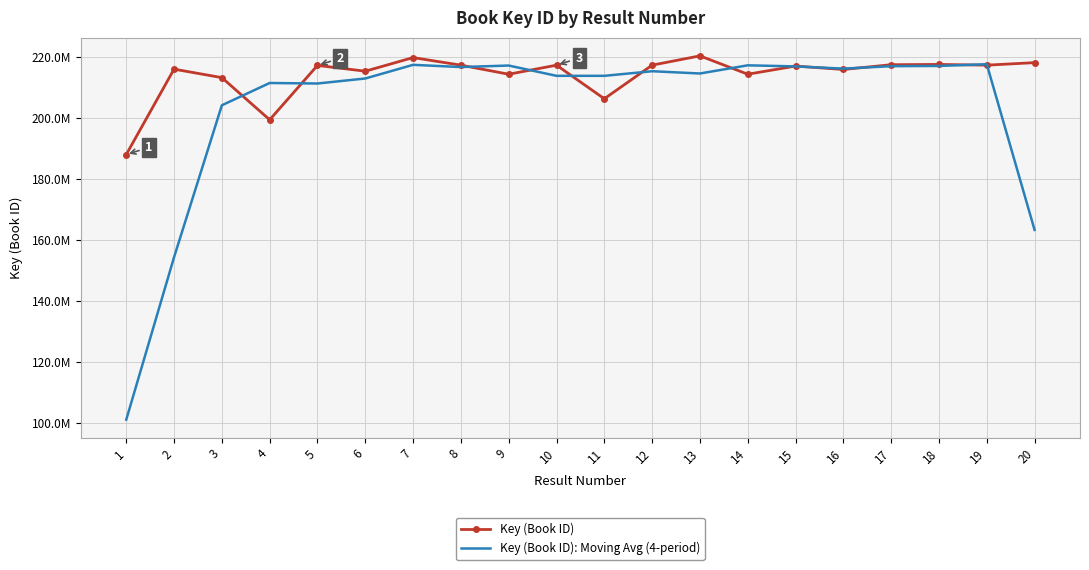

Between 8 and 18, which series saw the biggest shift?

Key (Book ID): Moving Avg (4-period)